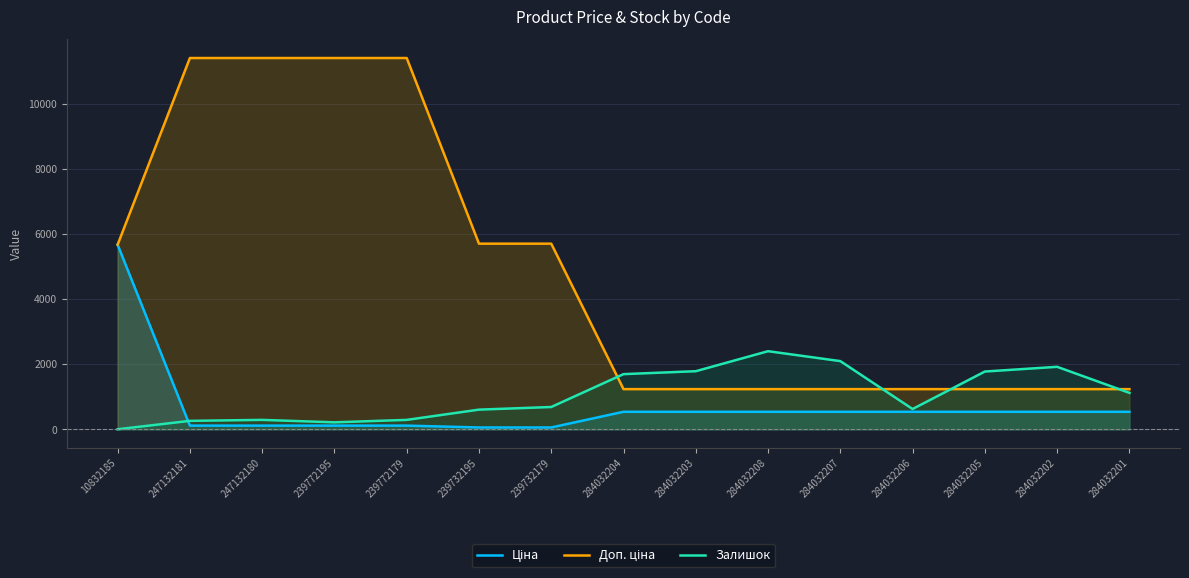

Which has a higher value, 239772179 or 284032204?

284032204